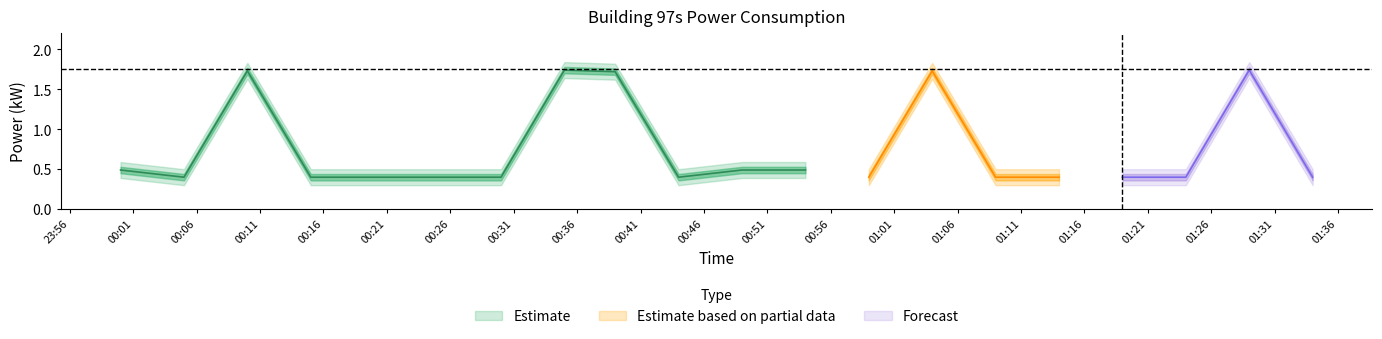

How many lines are shown in the chart?

3